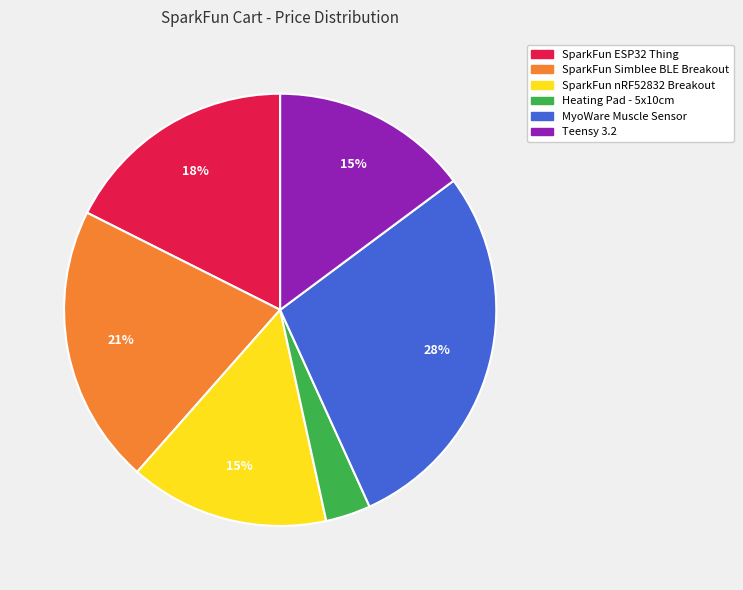

To the nearest percent, what is the average slice percentage?

17%